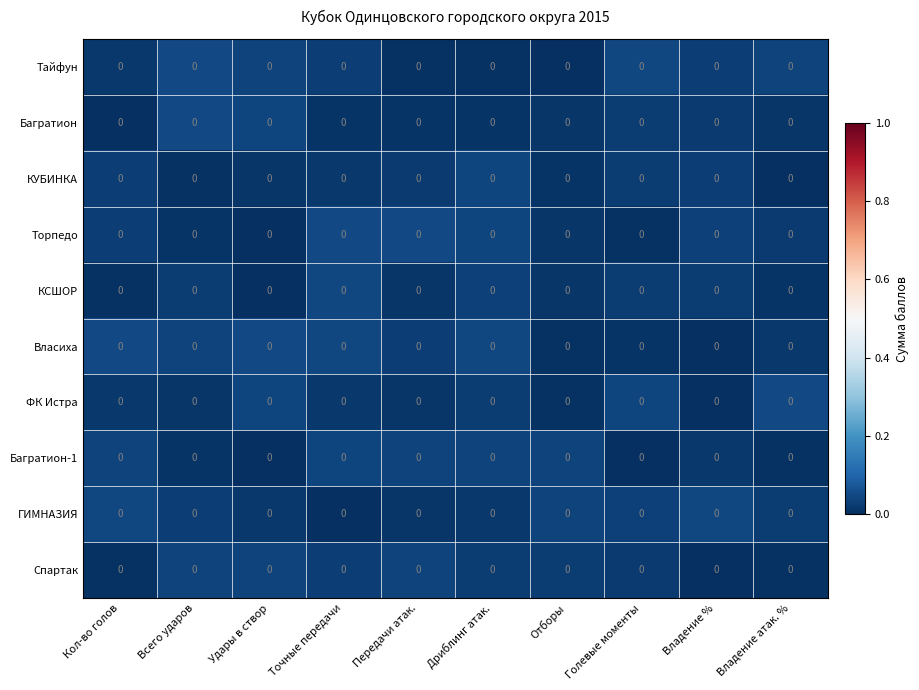

At which label is Спартак closest to 0?

Владение %